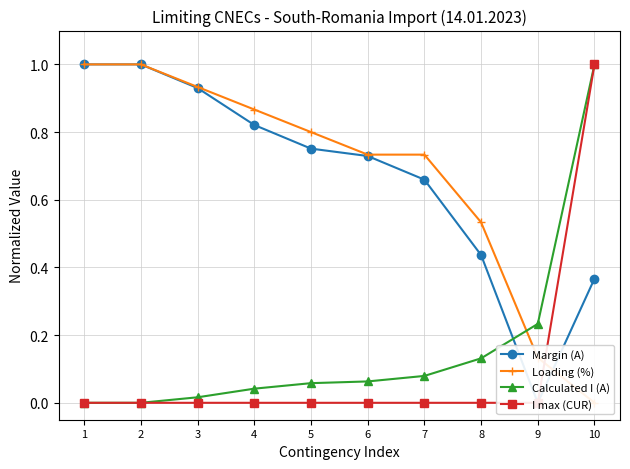

Rank the series by their maximum value, from lowest to highest.

Margin (A), Loading (%), Calculated I (A), I max (CUR)